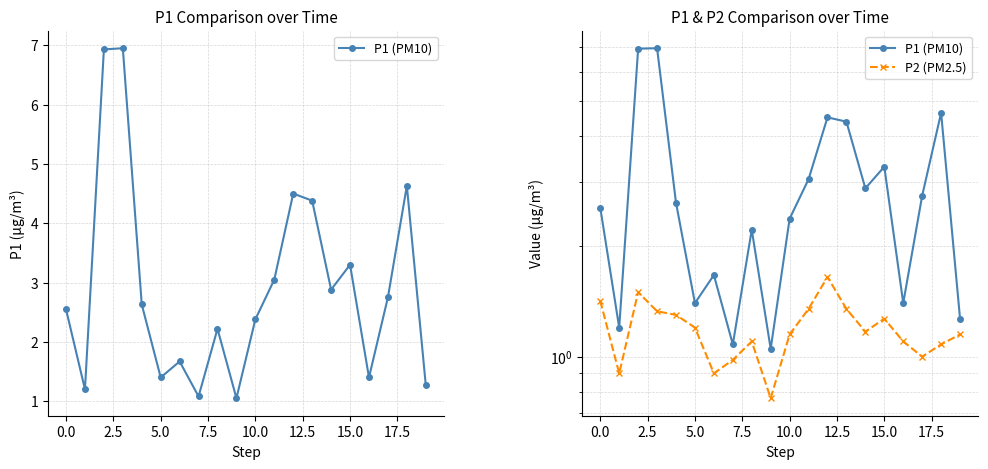

True or false: P2 (PM2.5) and P1 (PM10) cross at least once.

False